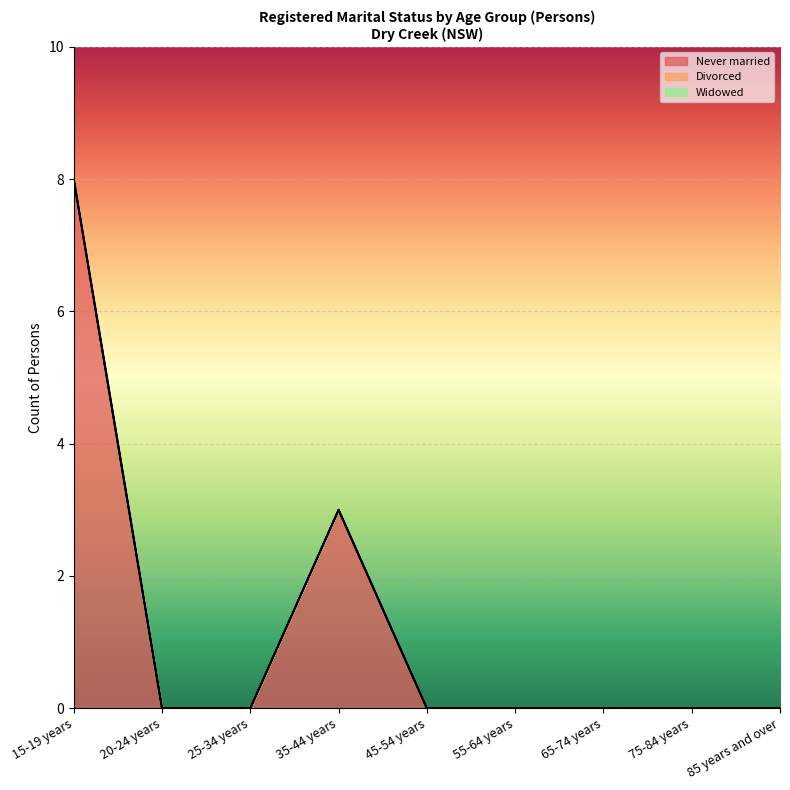

How many values in the Never married series exceed 0?

2